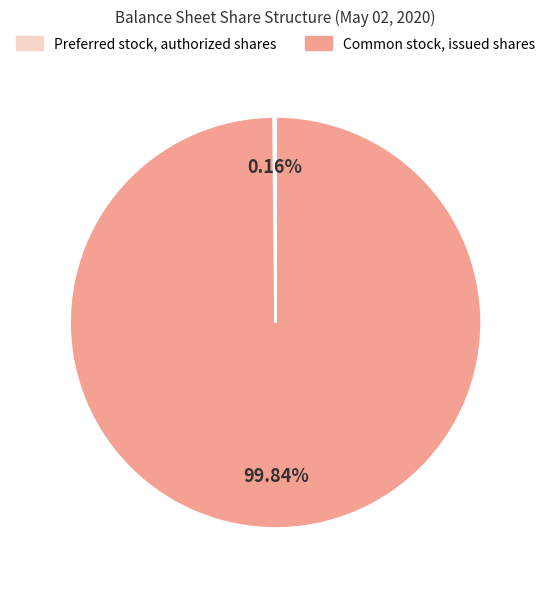

Is there a majority slice in this chart?

Yes